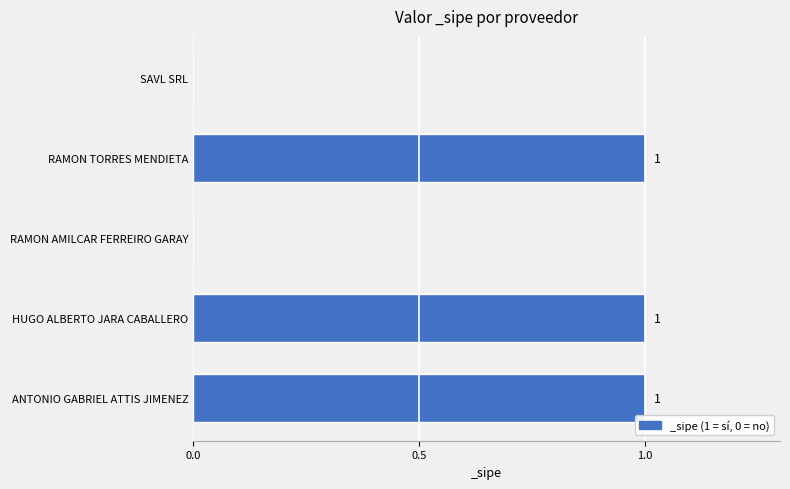

Reading top to bottom, transcribe all the data shown in this chart.

SAVL SRL=0	RAMON TORRES MENDIETA=1	RAMON AMILCAR FERREIRO GARAY=0	HUGO ALBERTO JARA CABALLERO=1	ANTONIO GABRIEL ATTIS JIMENEZ=1